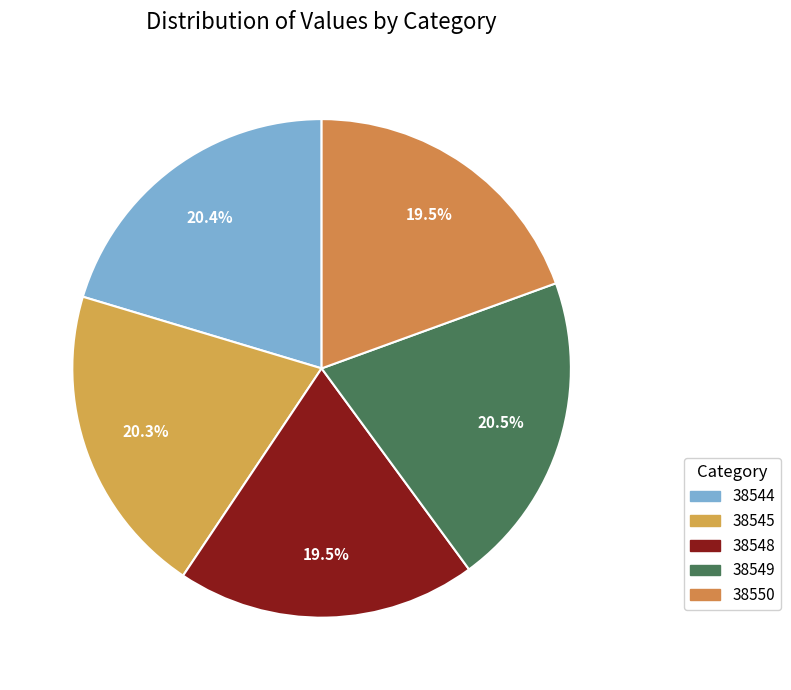

To the nearest percent, what percentage of the pie is 38548?

19%